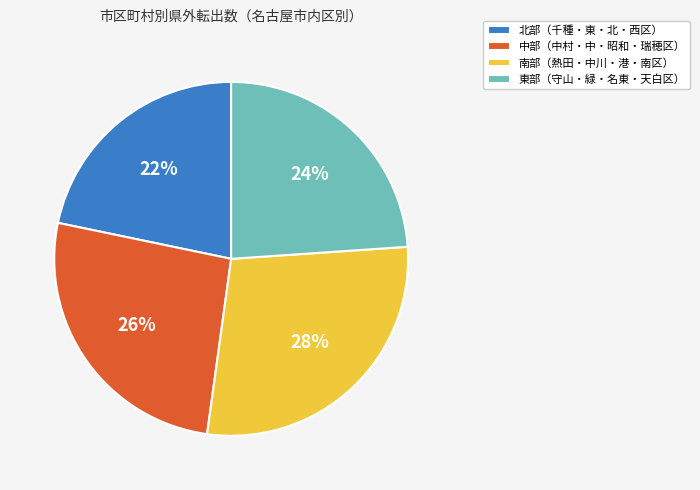

How many segments does this pie chart have?

4